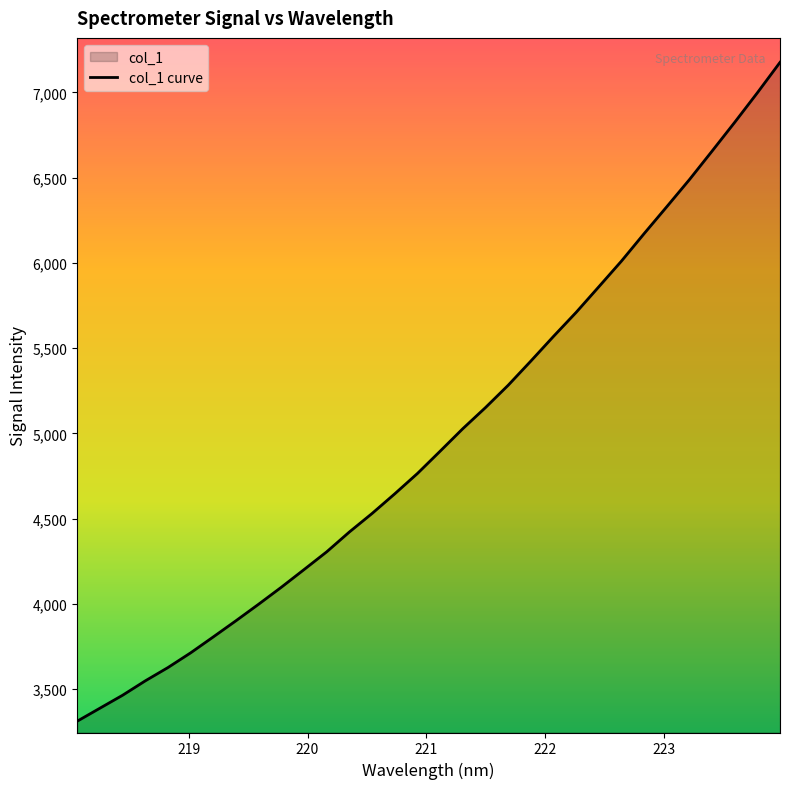

What is the difference between the maximum and minimum values?

3866.0